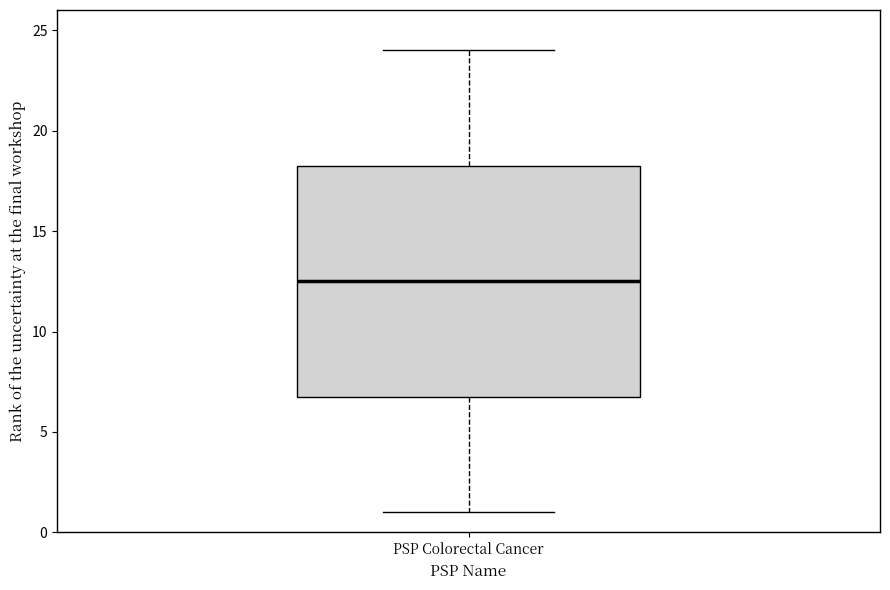

Read this box plot against the y-axis: the position of the median line, the range covered by the box, and the ends of both whiskers. The values are not printed on the chart, so give them approximately, as read against the axis.

median 12.5, box 7.0 to 18.5, whiskers 1.0 to 24.0